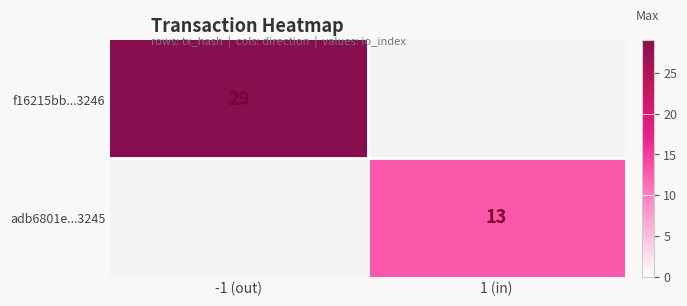

Is it true that adb6801e...3245 equals 5 at 1 (in)?

False